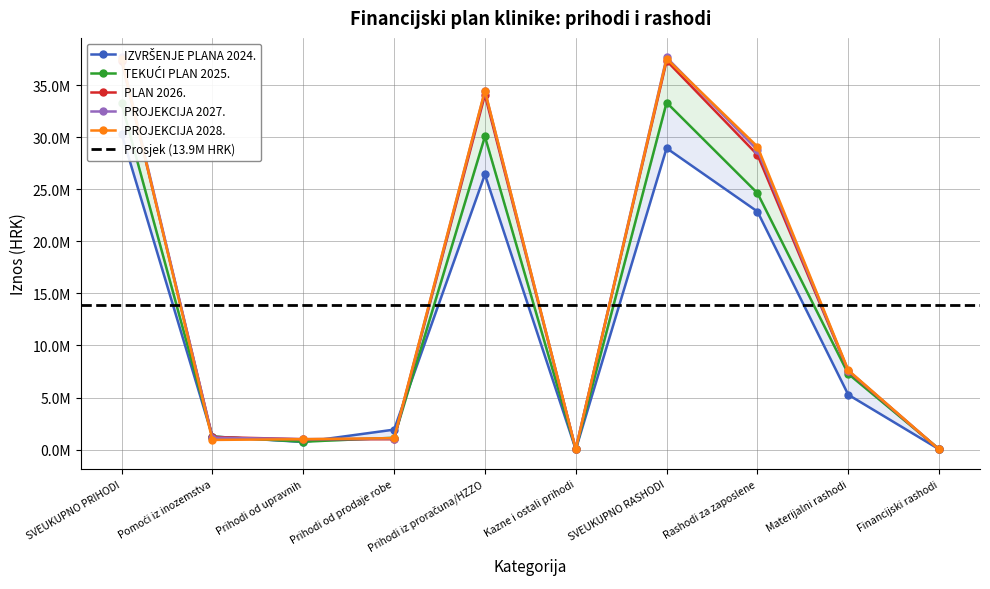

What is the sum of the PROJEKCIJA 2028. values at Materijalni rashodi and Financijski rashodi?

7634500.0